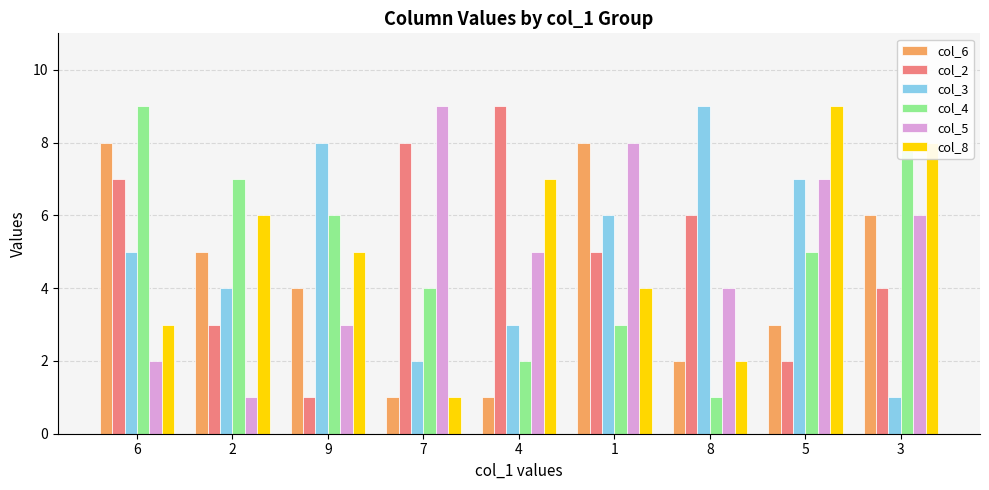

What is the value of the col_6 bar at the 1st from the left?

8